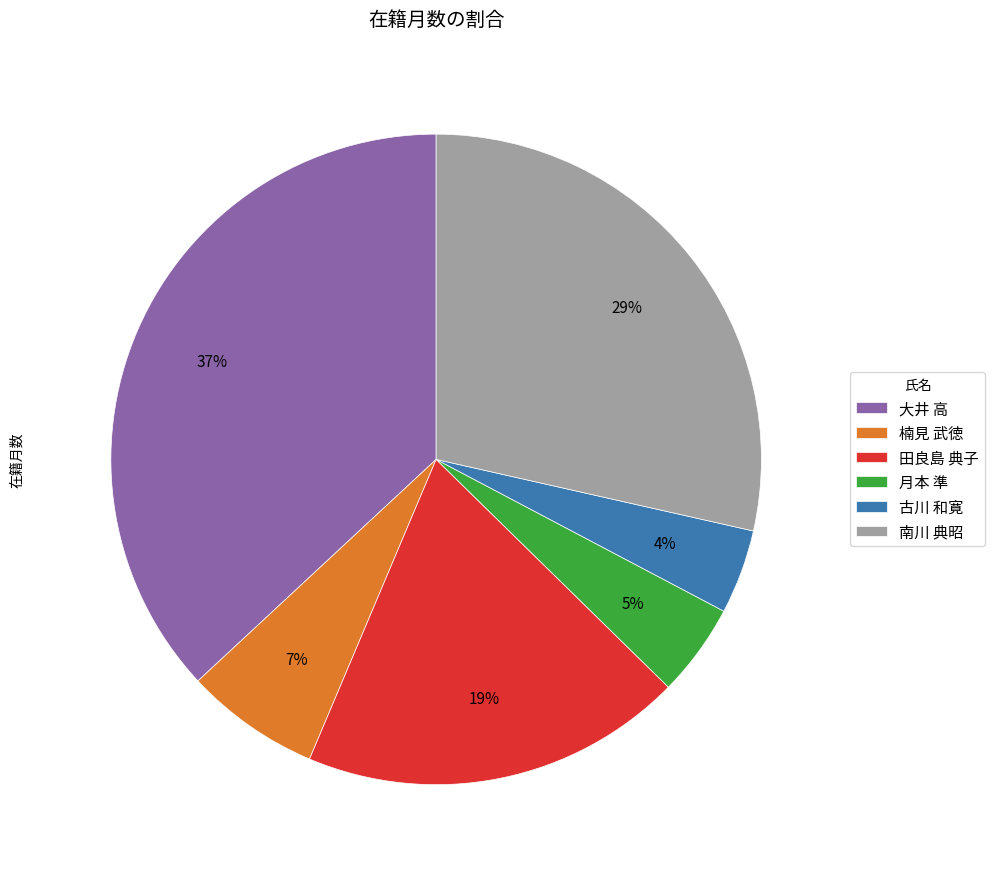

Which category has the biggest portion of the pie?

大井 高